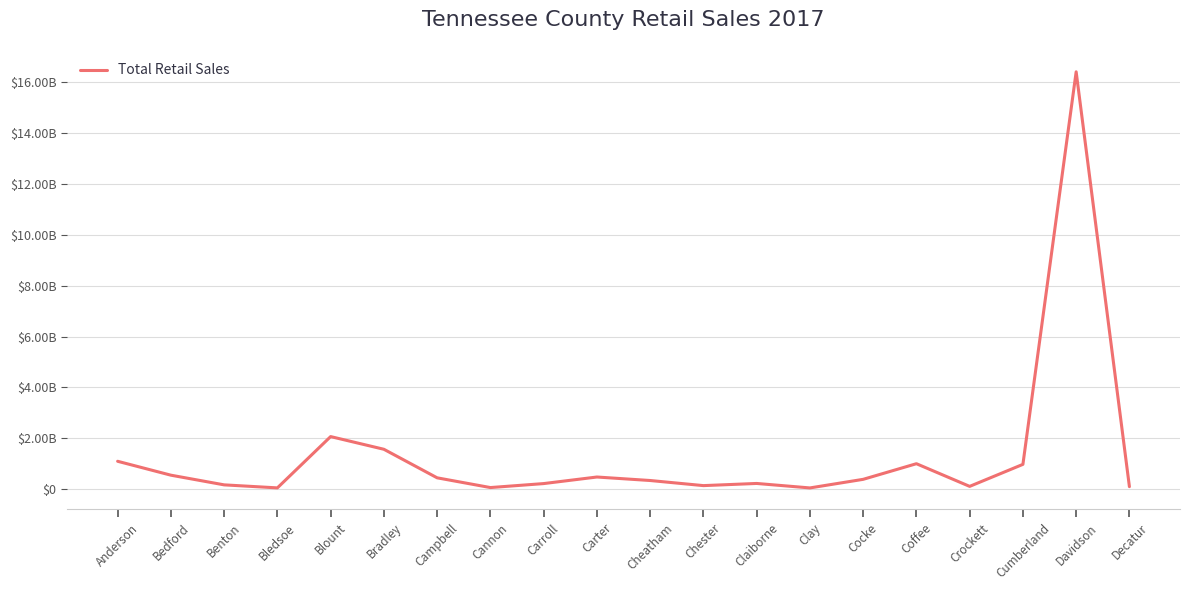

Reading left to right, what are all the values shown in this chart?

Anderson=1098812843	Bedford=552315457	Benton=171595149	Bledsoe=52898996	Blount=2069592060	Bradley=1570652744	Campbell=448332568	Cannon=65372157	Carroll=221815650	Carter=480219681	Cheatham=342659860	Chester=141993277	Claiborne=226948872	Clay=51000065	Cocke=388728620	Coffee=1003269182	Crockett=112119378	Cumberland=977619347	Davidson=16411279698	Decatur=101084404